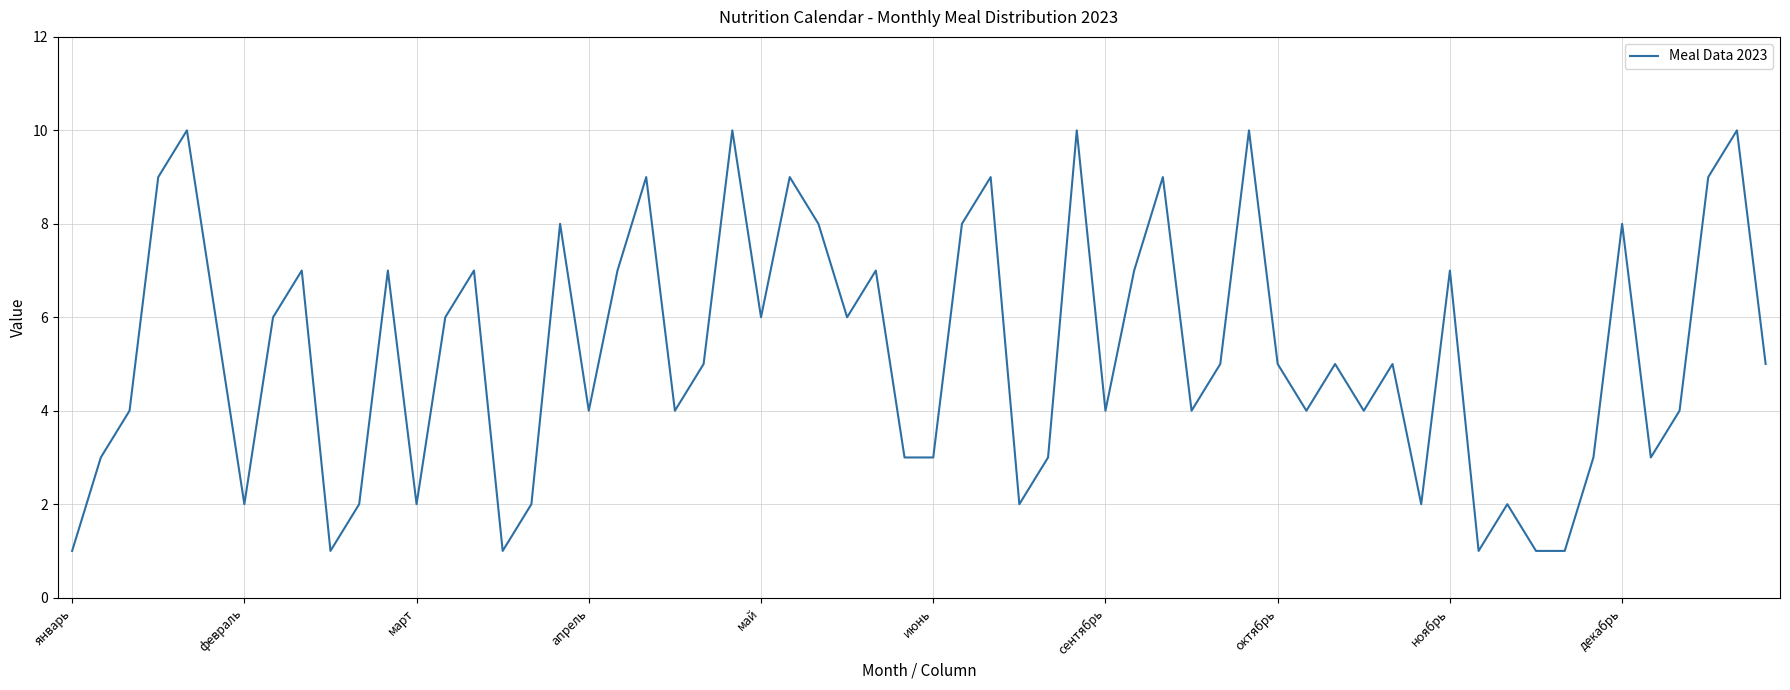

What is the greatest value displayed?

10